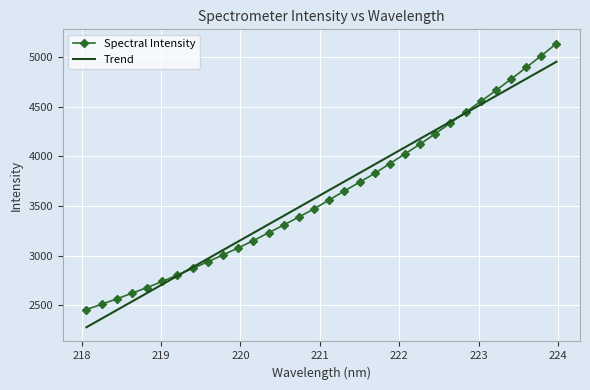

At how many categories does at least one series exceed 3127?

22